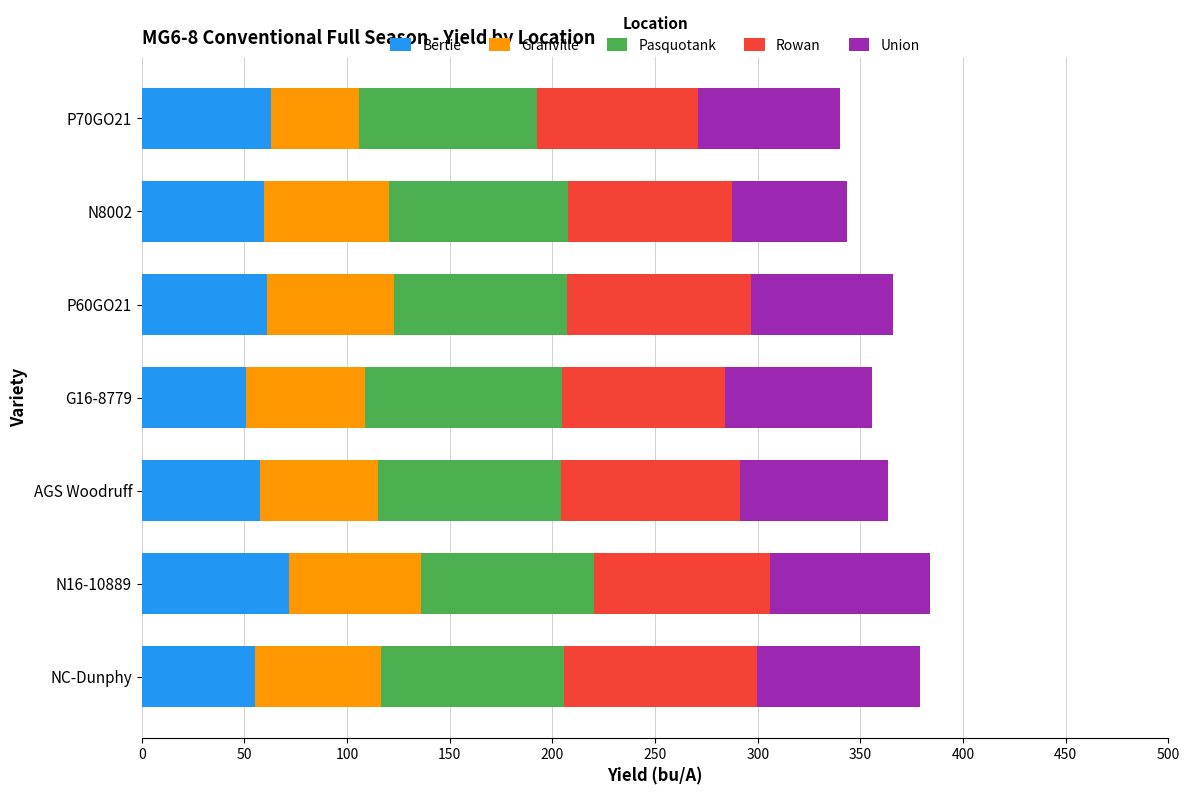

Is it true that Bertie equals 96.9 at AGS Woodruff?

False